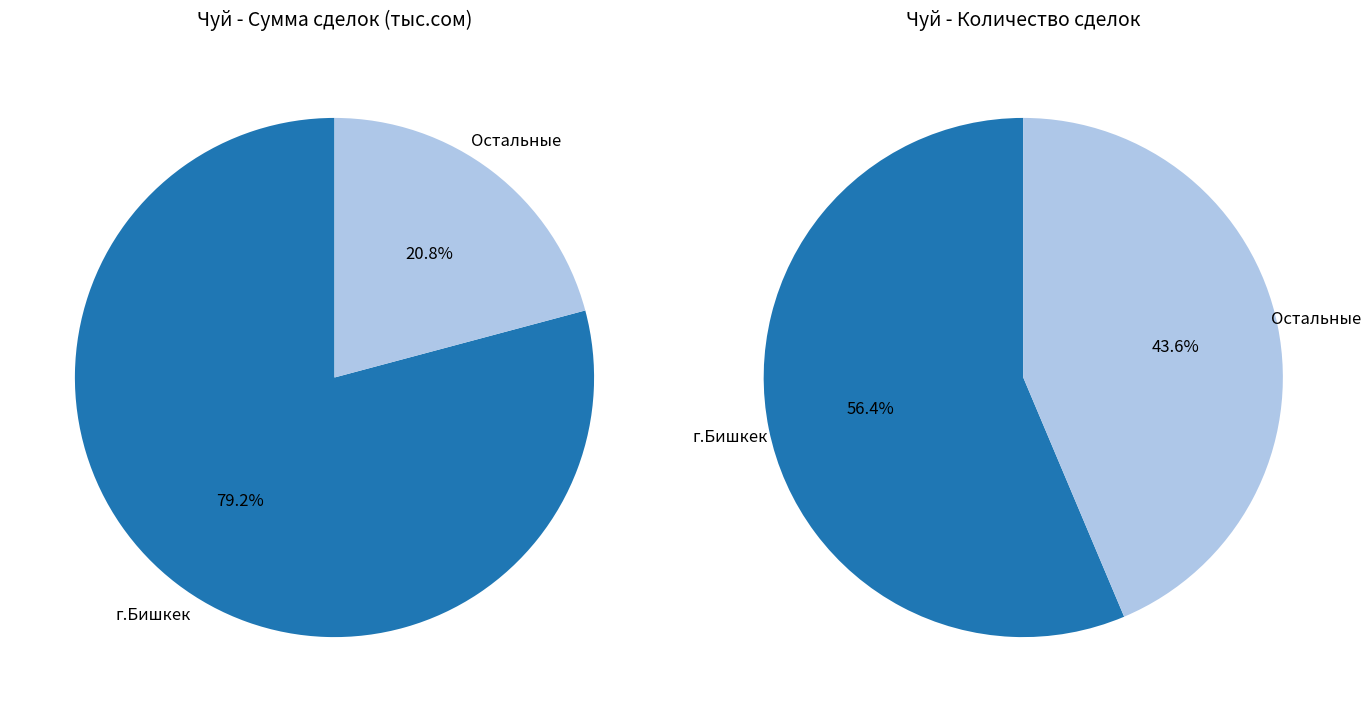

Is there any slice that represents more than half of the pie?

Yes